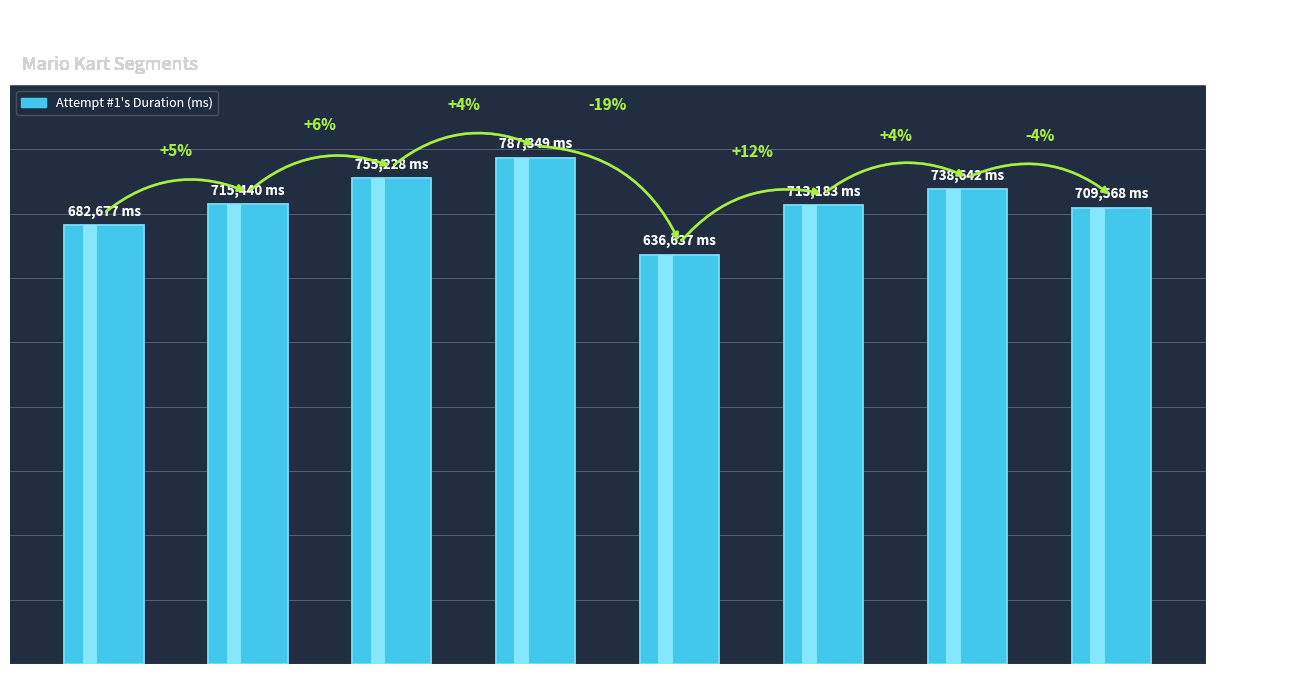

How many data points are less than 715440?

4